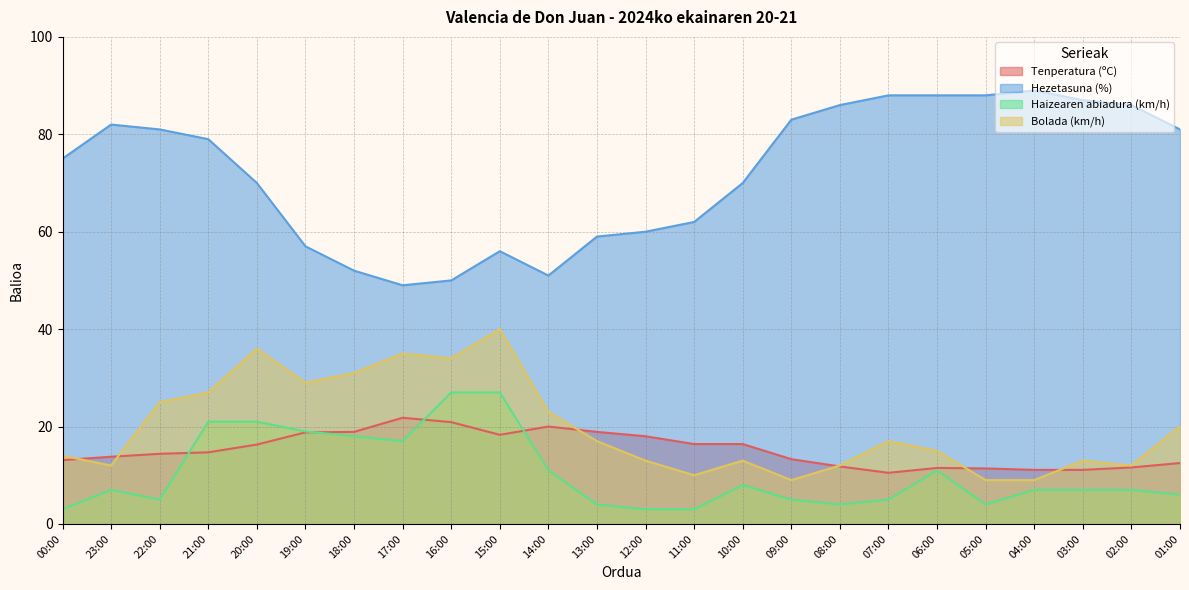

What is the difference between the highest and lowest values at 15:00?

37.7